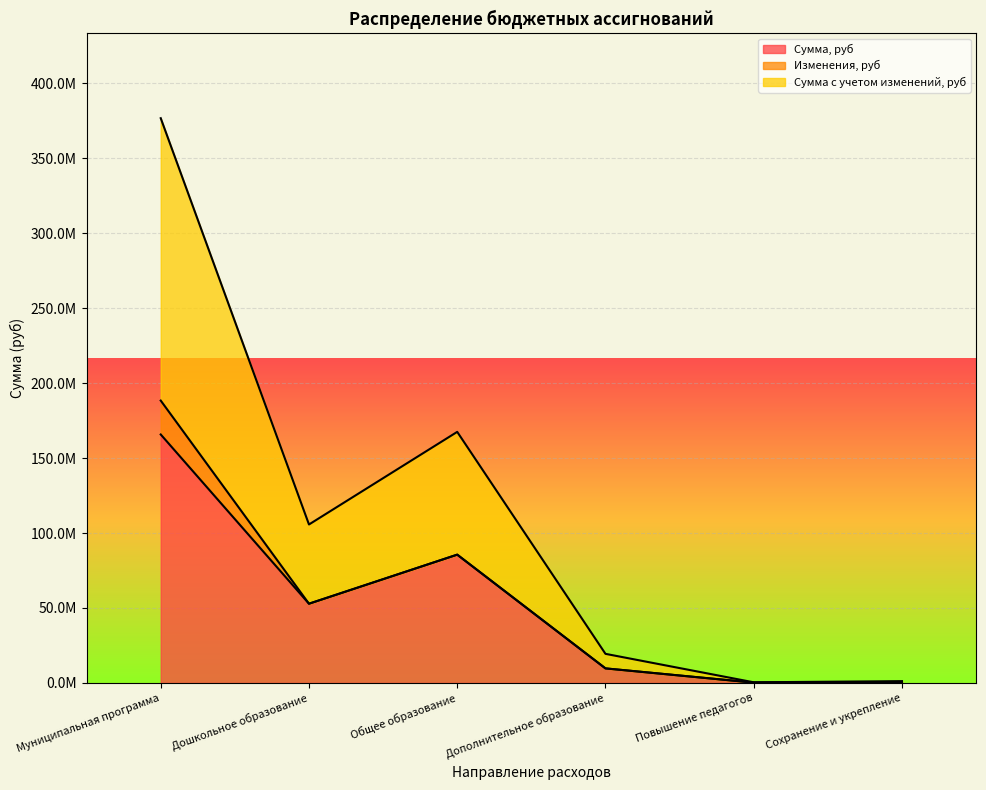

What are all the series names shown in the legend?

Сумма, руб, Изменения, руб, Сумма с учетом изменений, руб